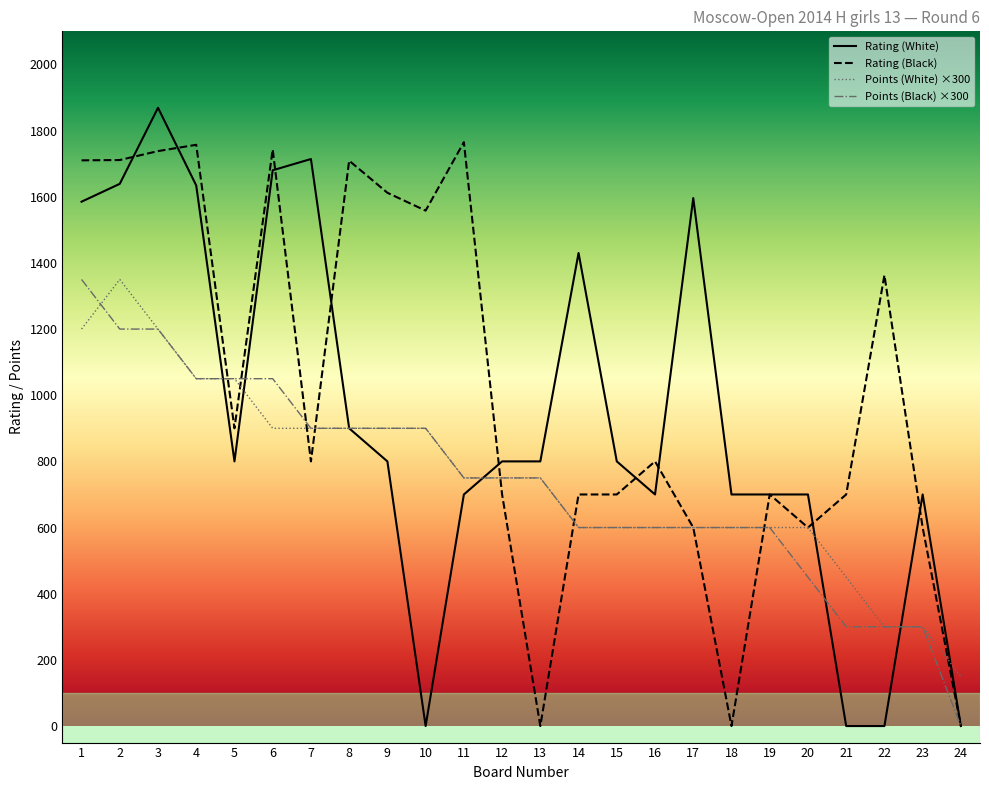

Which series has the widest spread of values?

Rating (White)